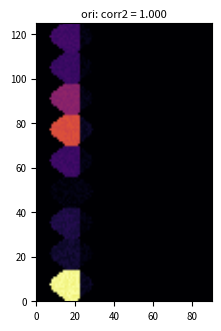

How many categories are shown in the chart?

4